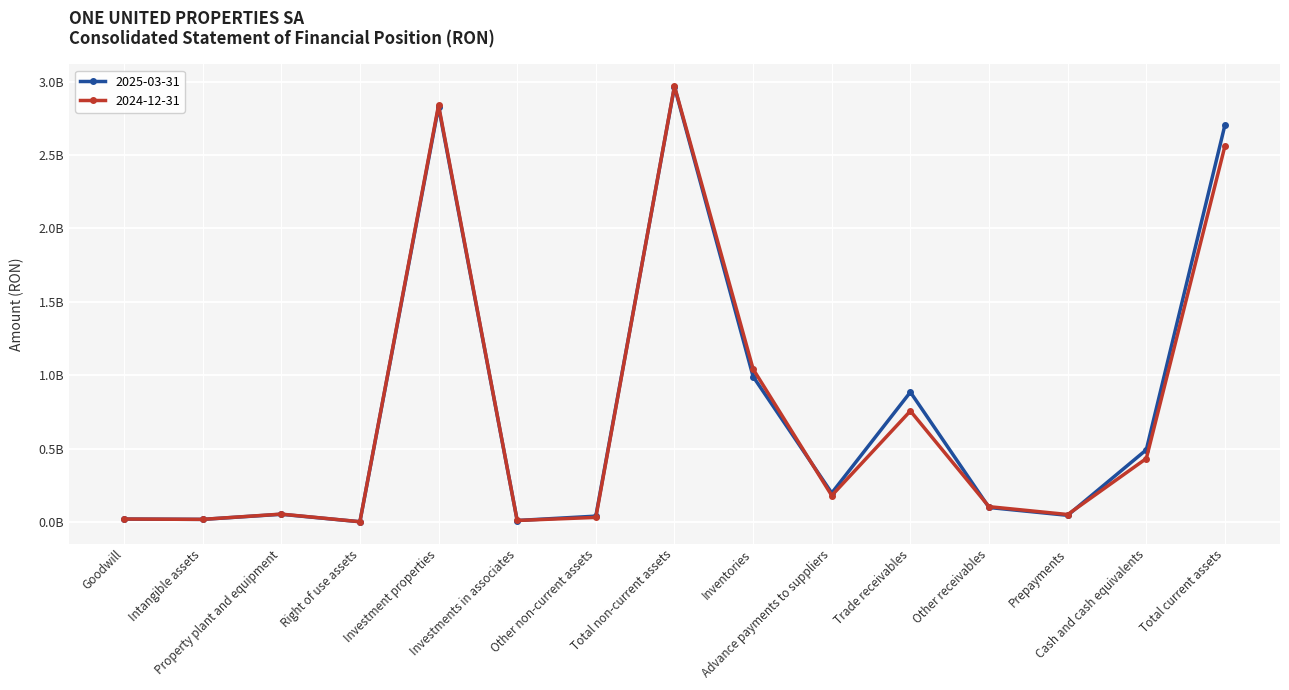

The 2024-12-31 series shows 8808967 at Intangible assets. True or false?

False